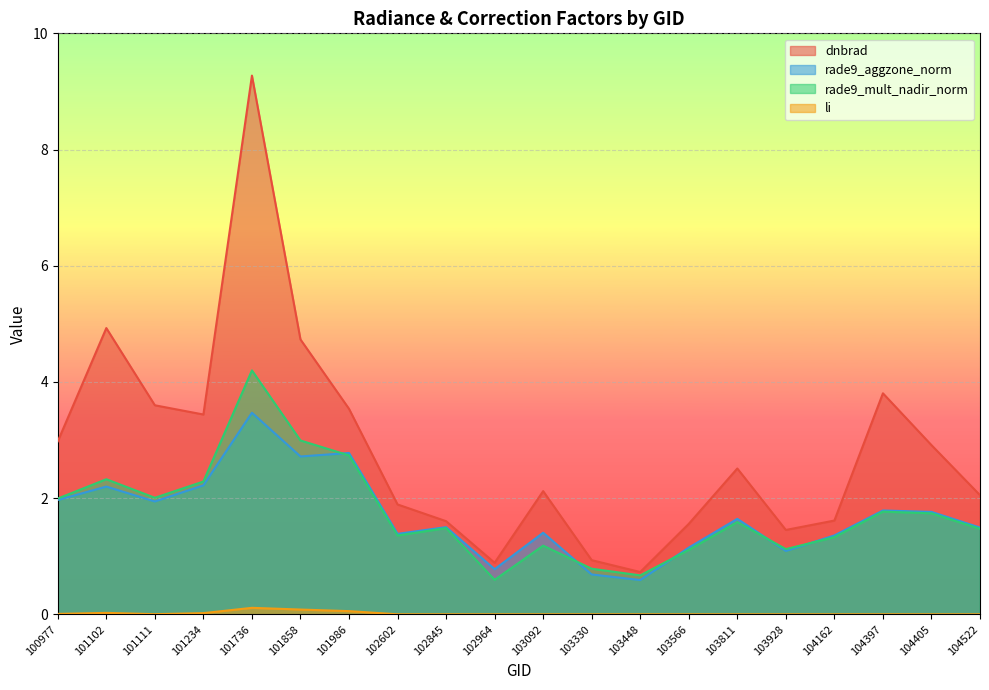

How many interior local valleys does the li series have?

1